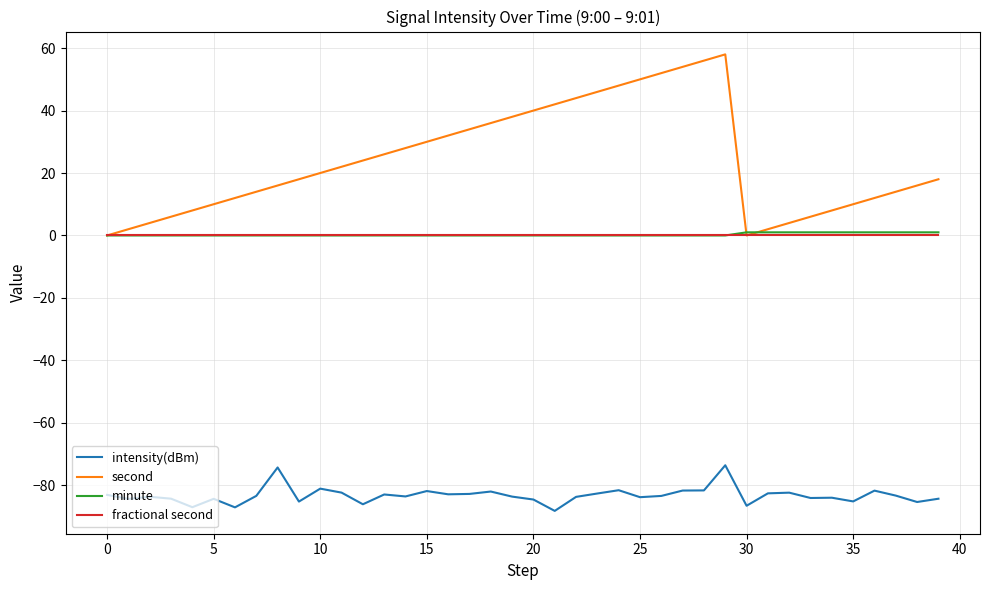

True or false: intensity(dBm) and minute intersect in this chart.

False